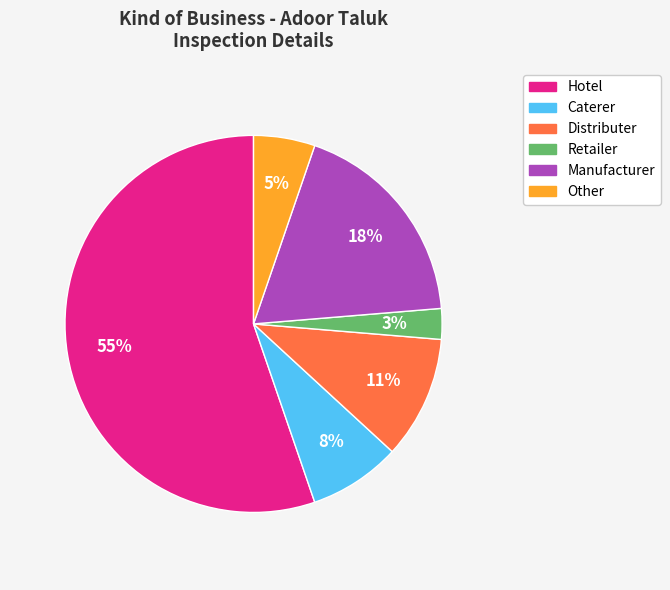

How many slices are in this pie chart?

6